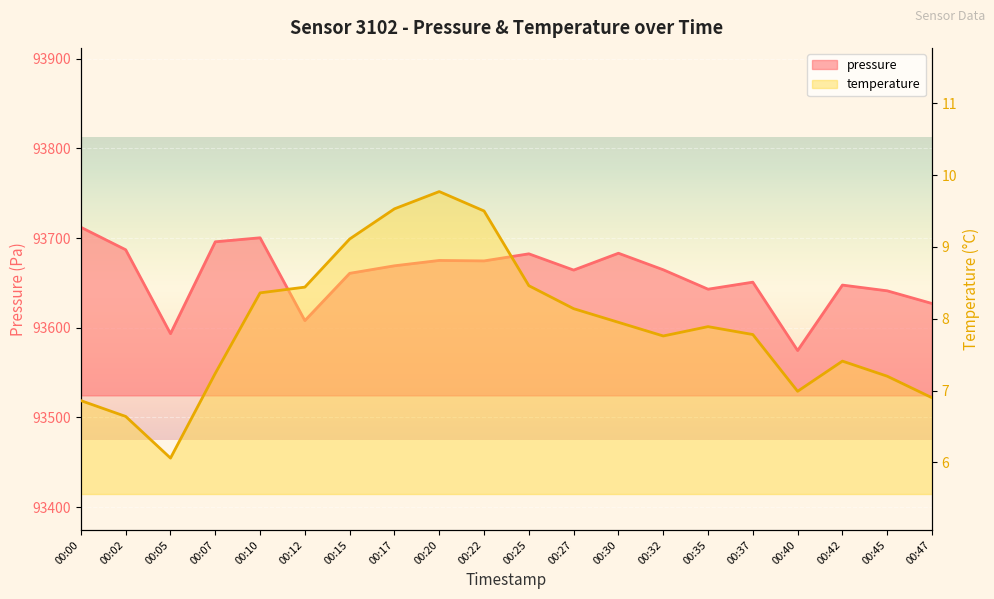

Reading left to right, transcribe all the data shown in this chart.

pressure: 00:00=93712.0	00:02=93686.9	00:05=93593.4	00:07=93695.8	00:10=93700.3	00:12=93607.9	00:15=93660.7	00:17=93669.1	00:20=93675.0	00:22=93674.5	00:25=93682.4	00:27=93664.3	00:30=93683.1	00:32=93664.6	00:35=93643.0	00:37=93650.8	00:40=93574.6	00:42=93647.6	00:45=93641.2	00:47=93627.0
temperature: 00:00=6.9	00:02=6.6	00:05=6.1	00:07=7.2	00:10=8.4	00:12=8.4	00:15=9.1	00:17=9.5	00:20=9.8	00:22=9.5	00:25=8.5	00:27=8.1	00:30=8.0	00:32=7.8	00:35=7.9	00:37=7.8	00:40=7.0	00:42=7.4	00:45=7.2	00:47=6.9